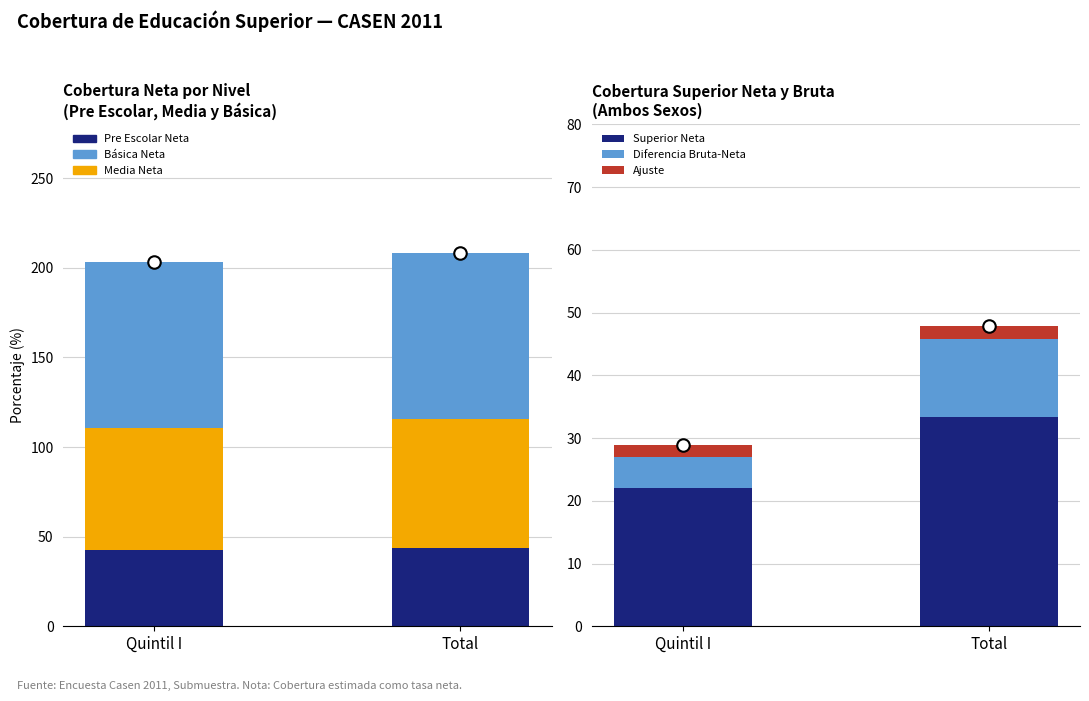

How many data points in Diferencia Bruta-Neta are above 12?

1